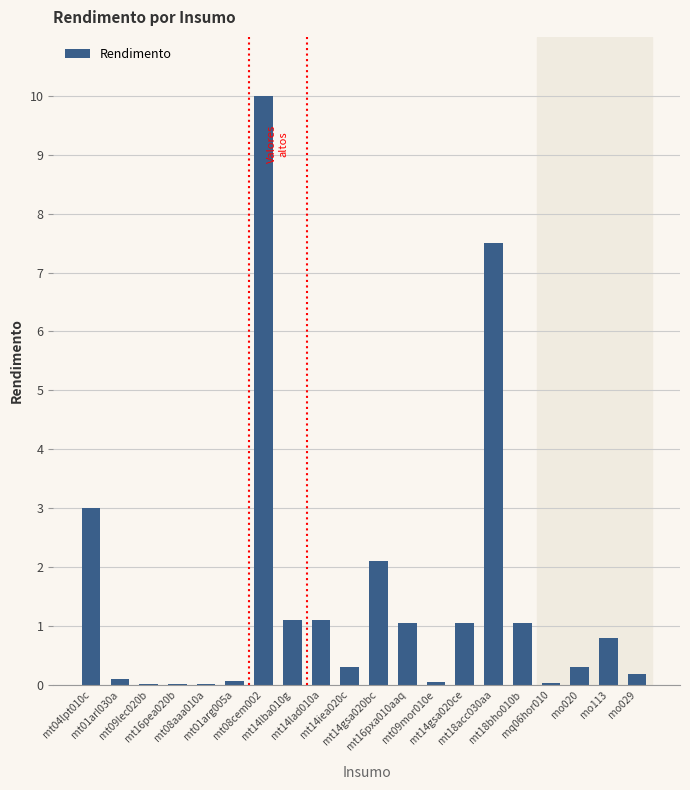

How many distinct data groups are displayed?

1